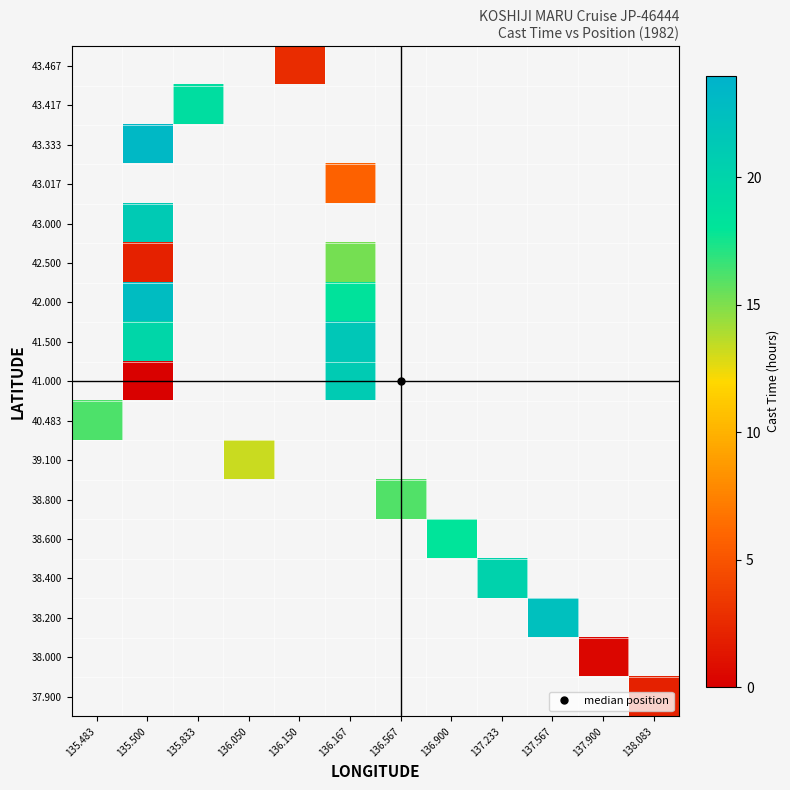

How many values in row_5 are above zero?

2